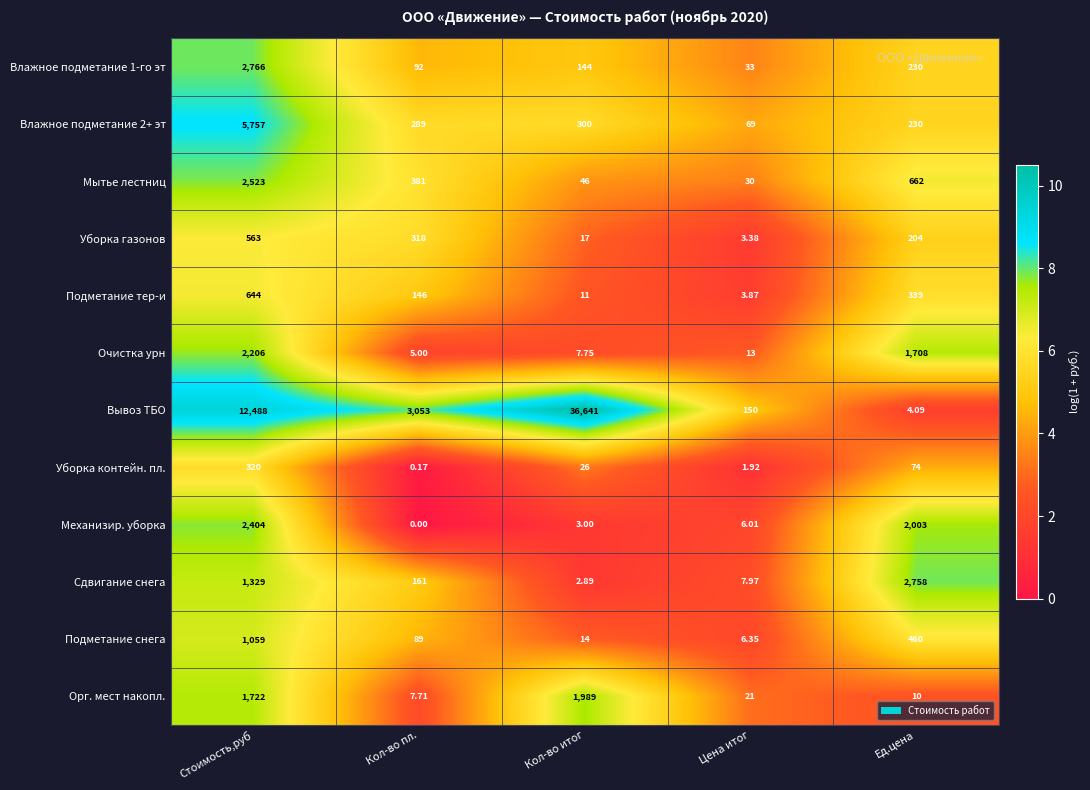

What is the greatest value displayed?

36641.0